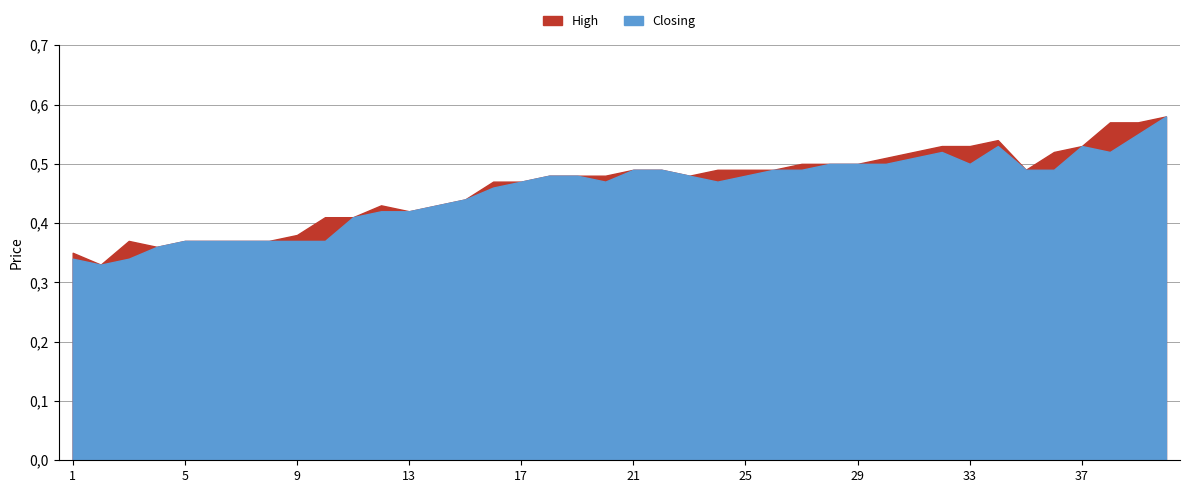

What is the difference between the second highest and second lowest values in the High series?

0.2